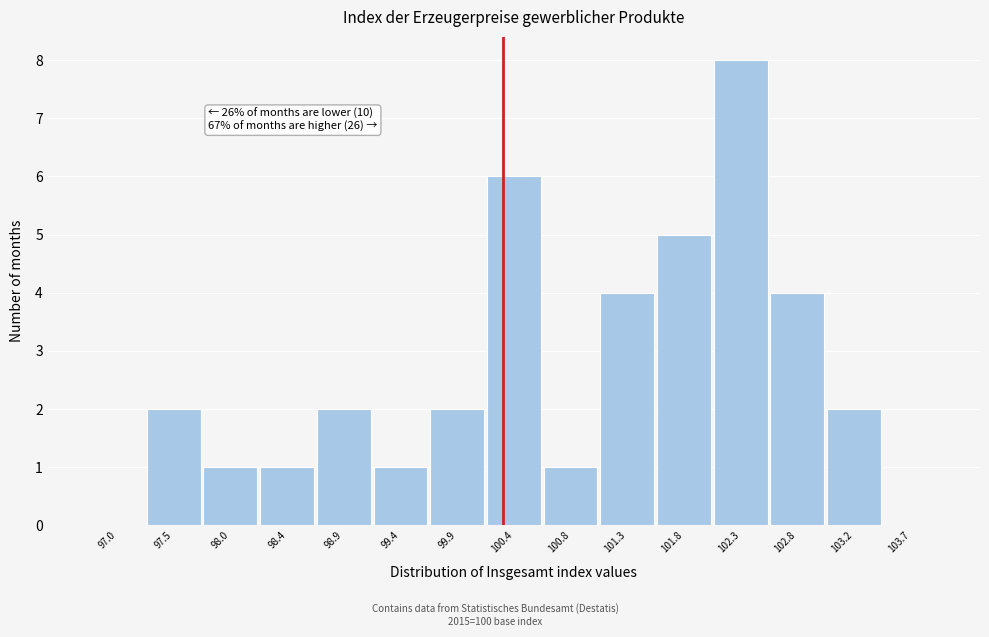

Reading left to right, list all the values displayed in this chart.

97.0=0	97.5=2	98.0=1	98.4=1	98.9=2	99.4=1	99.9=2	100.4=6	100.8=1	101.3=4	101.8=5	102.3=8	102.8=4	103.2=2	103.7=0